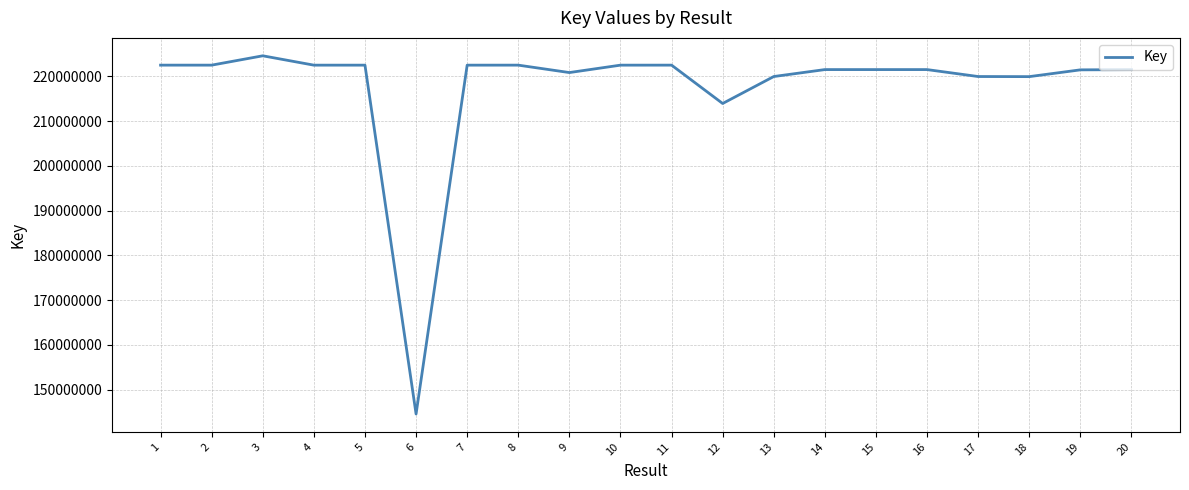

True or false: the data has more than 1 interior local peaks.

True